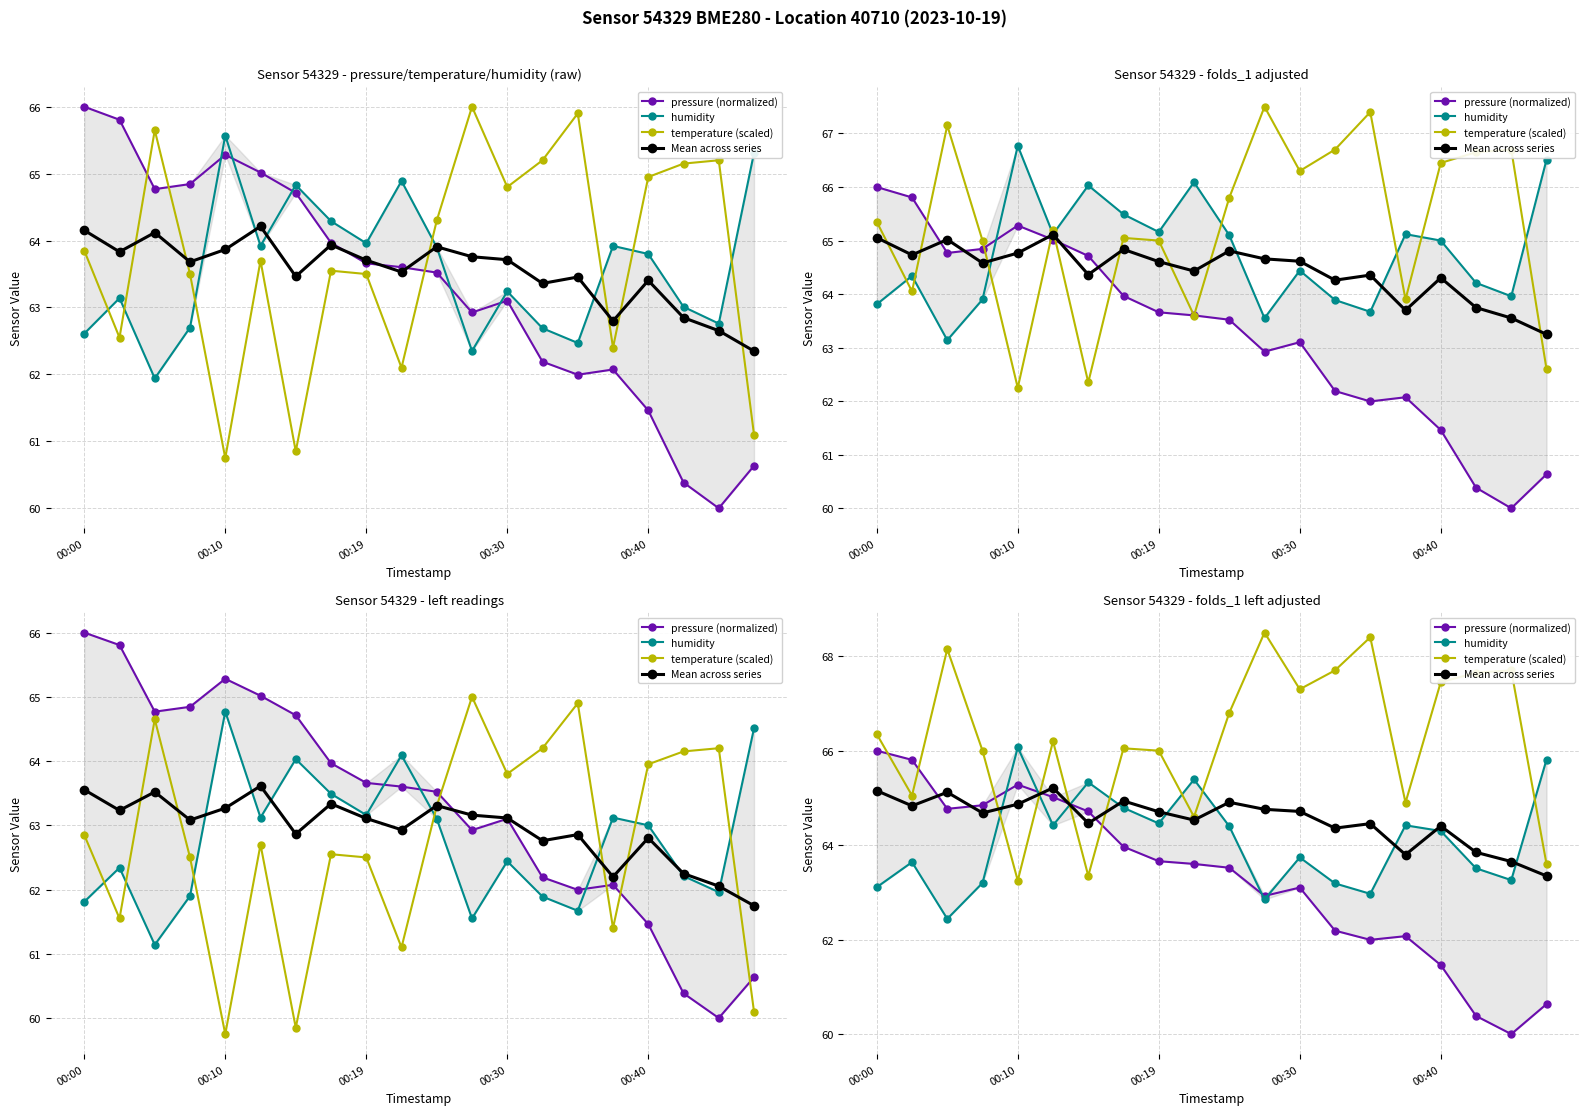

True or false: Mean across series has a value of 29.2 at 11.

False